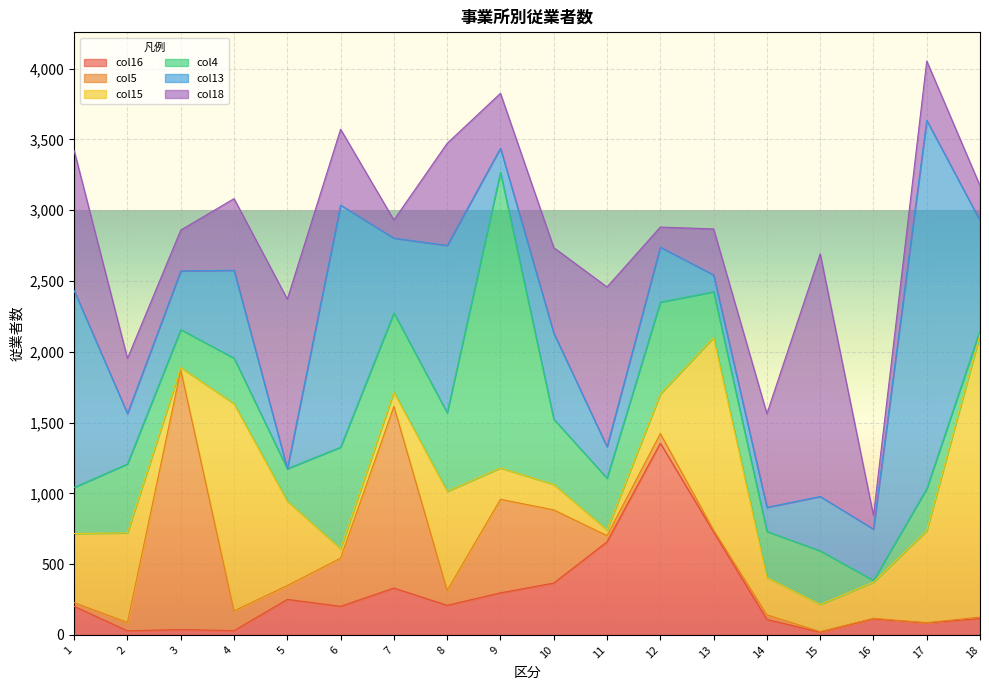

How many data points in 従業者数_col18 are above 506?

8